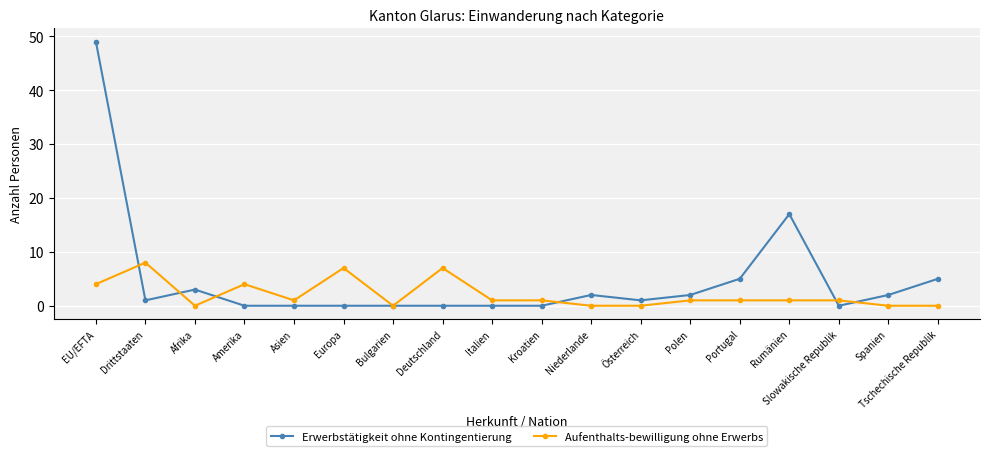

What value does the Erwerbstätigkeit ohne Kontingentierung series have at Österreich?

1